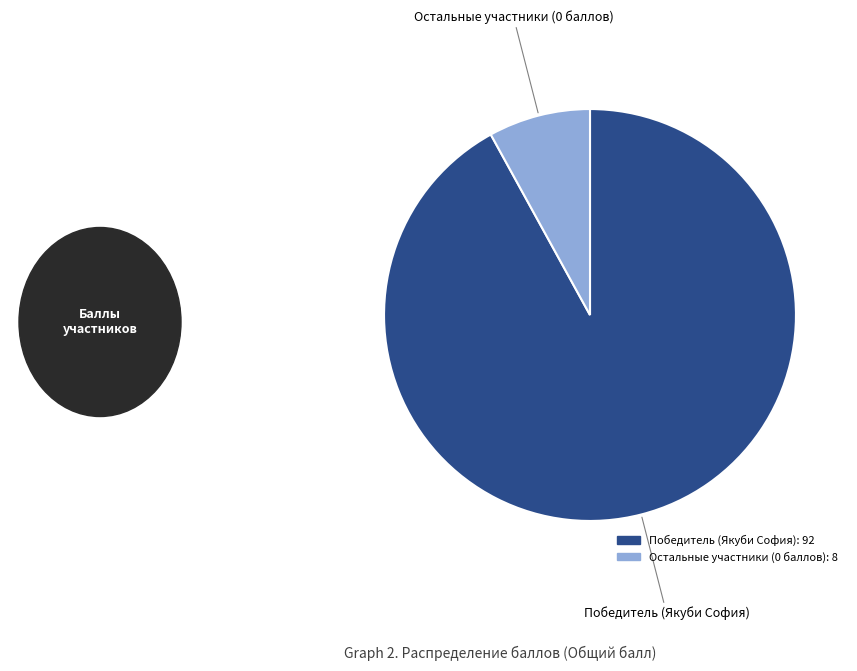

Is there a majority slice in this chart?

Yes